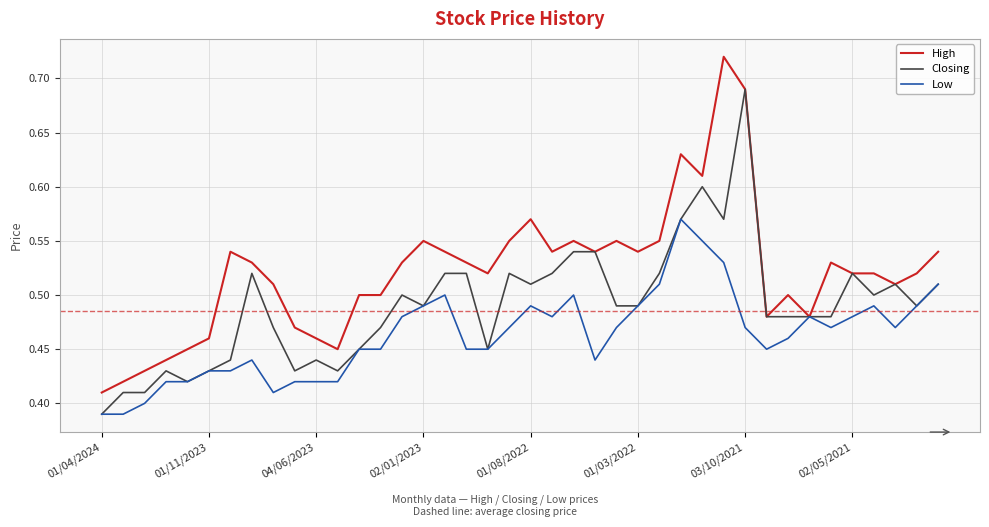

List the series in order of their overall mean, lowest first.

Low, Closing, High